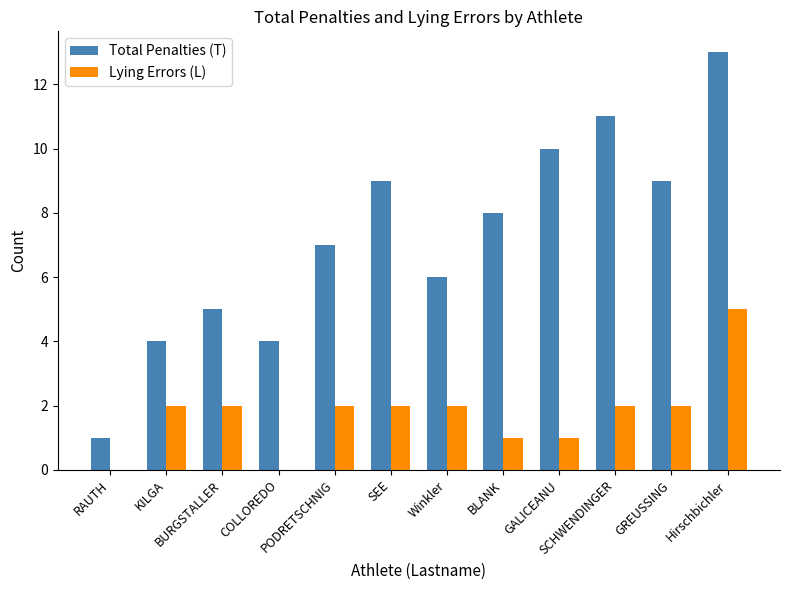

Reading left to right, list all the values displayed in this chart.

Total Penalties (T): 1	4	5	4	7	9	6	8	10	11	9	13
Lying Errors (L): 0	2	2	0	2	2	2	1	1	2	2	5